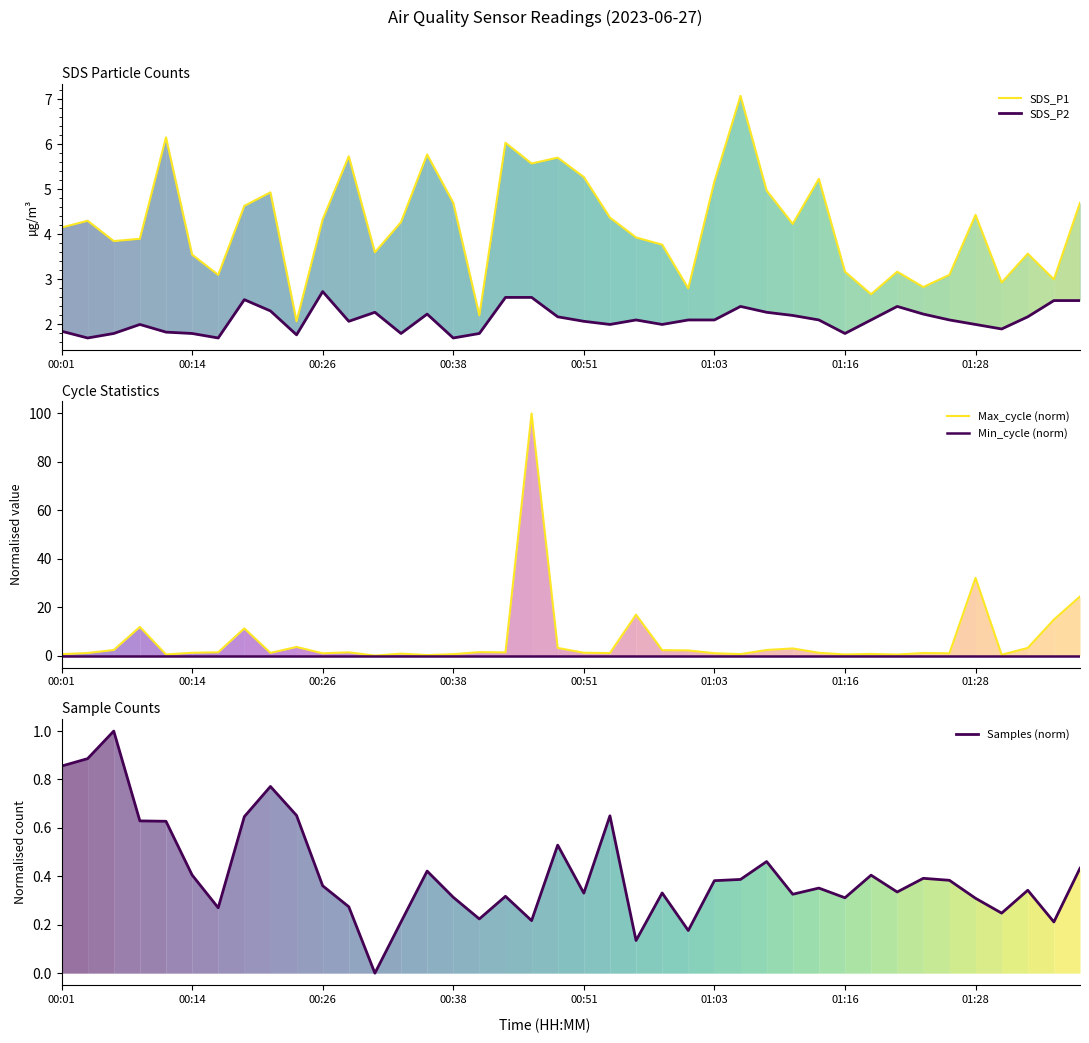

What is the maximum value for Max_cycle (norm)?

100.0